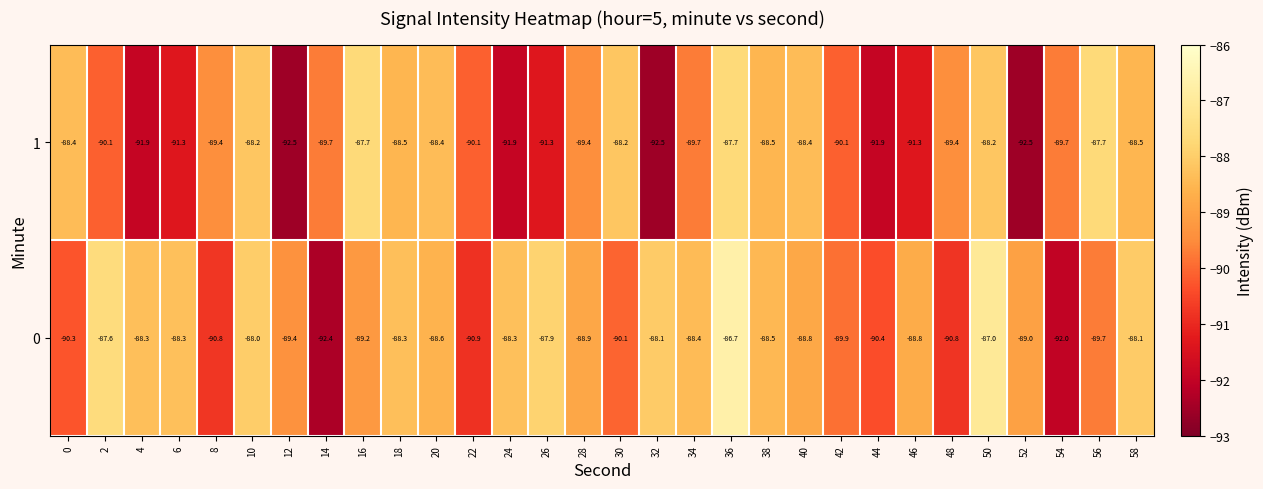

At 26, list the series in order from smallest to largest.

1, 0